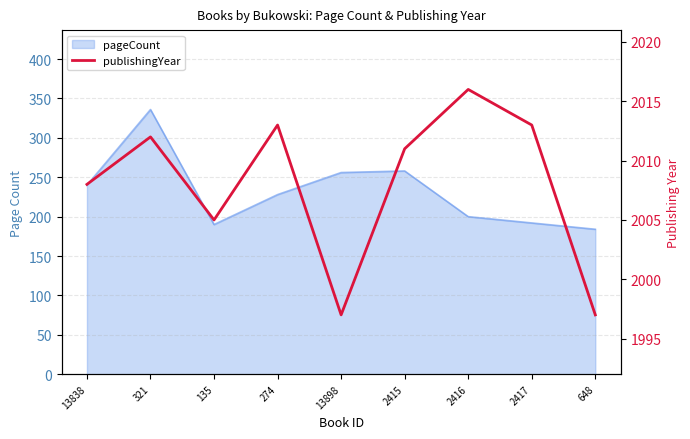

Count the number of categories in the chart.

9